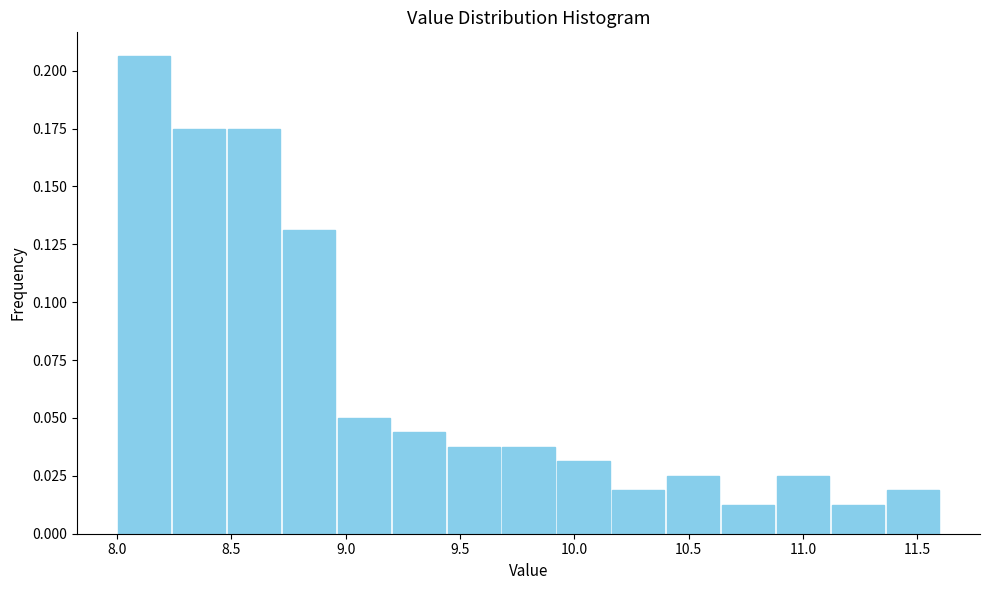

How tall is the bar that spans 9.44 to 9.68 on the x-axis? Neither the bar edges nor the heights are printed on the chart, so give them approximately, as read against the axes.

0.040